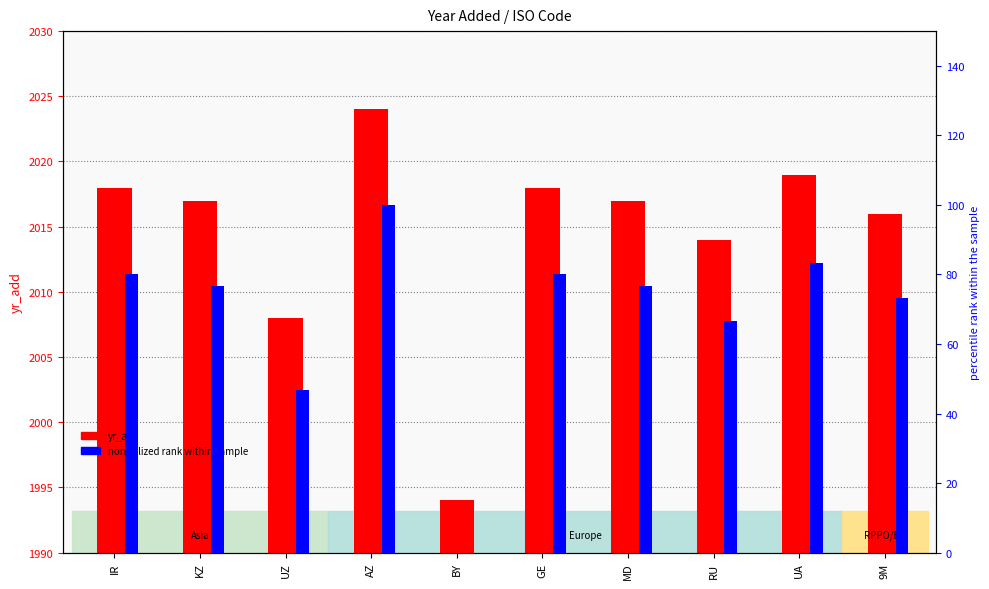

What is the difference between the highest and lowest values at BY?

1994.0